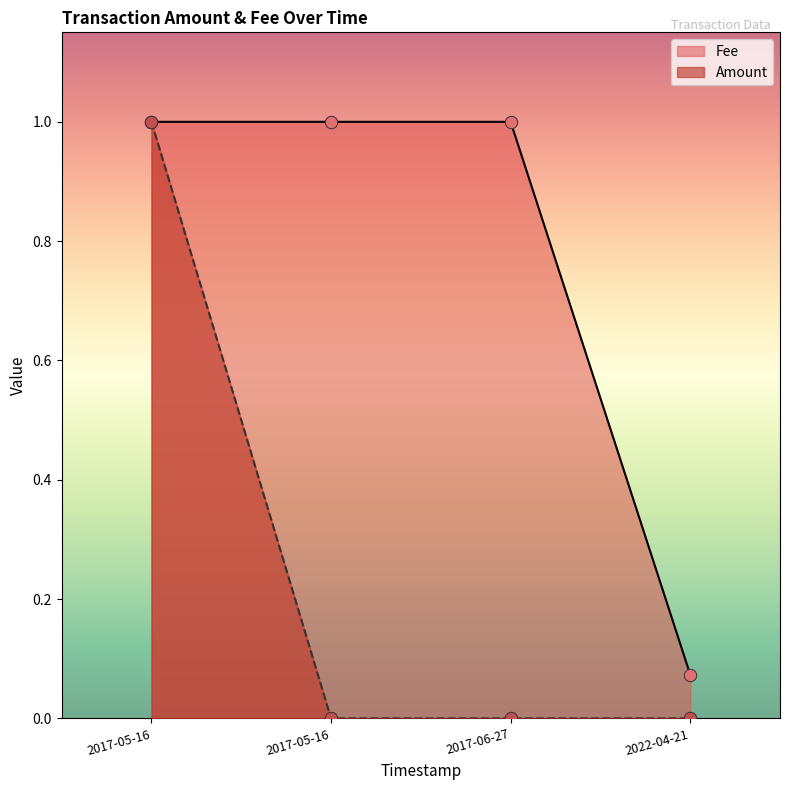

Which series contains the highest Y value?

Amount